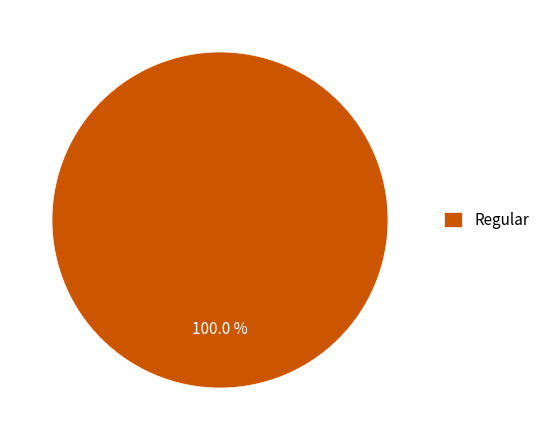

How many segments does this pie chart have?

1